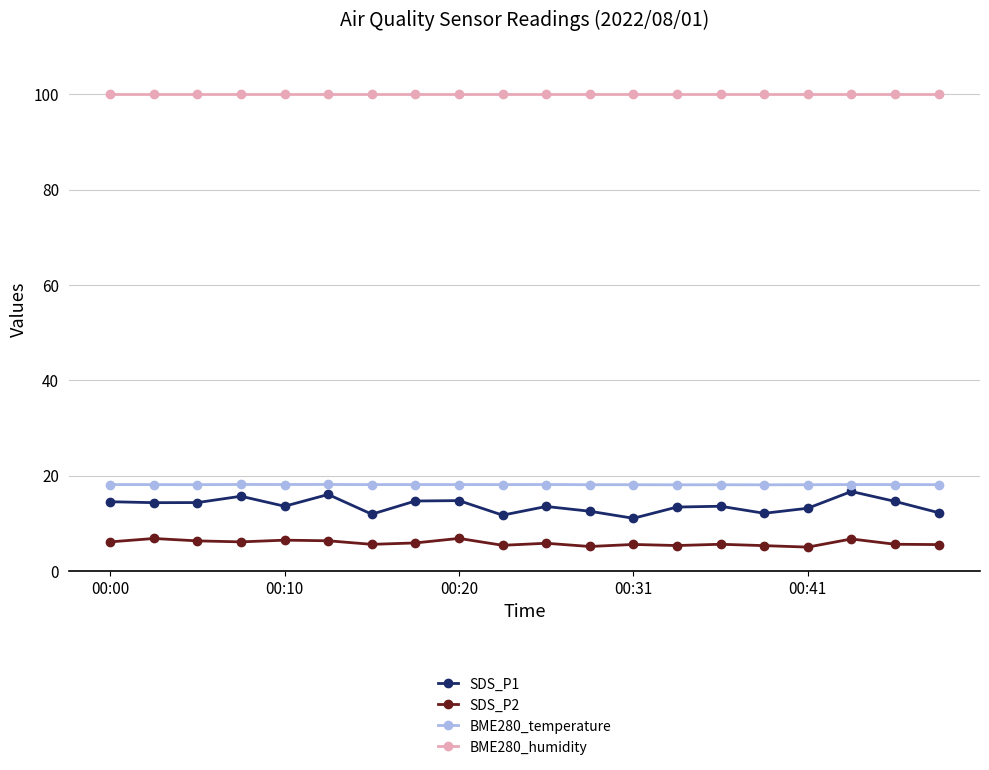

At how many categories does at least one series exceed 35?

20